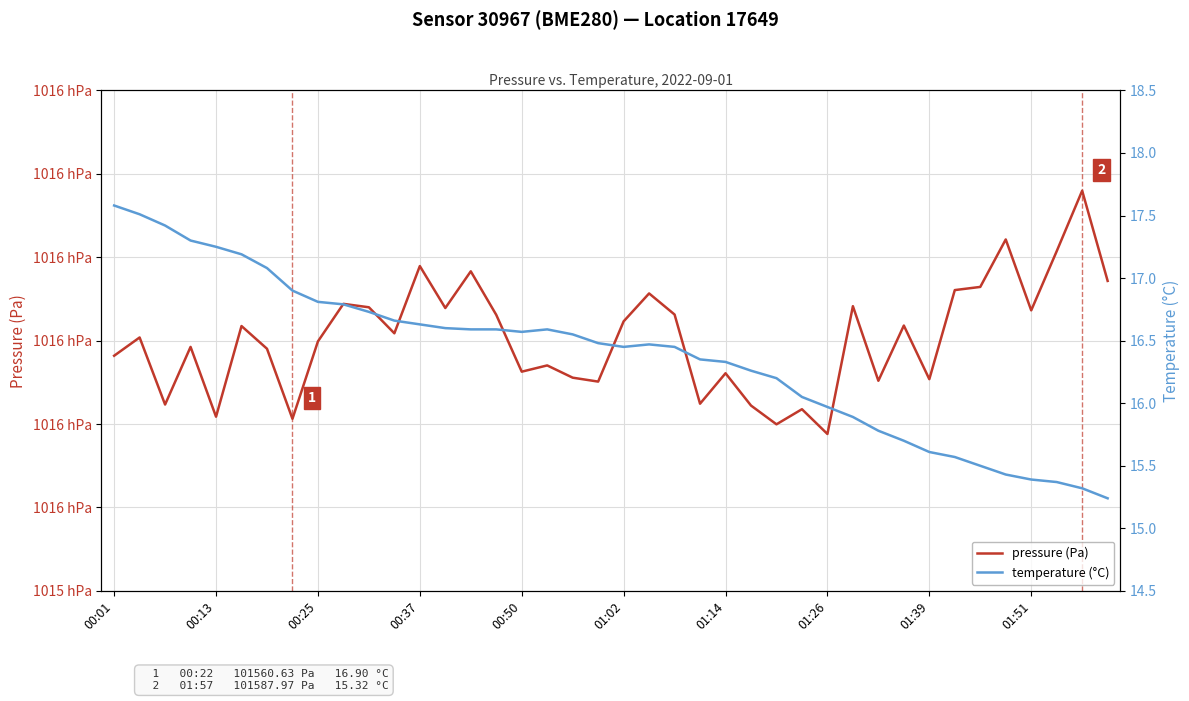

Between 00:25 and 30, which is larger?

30